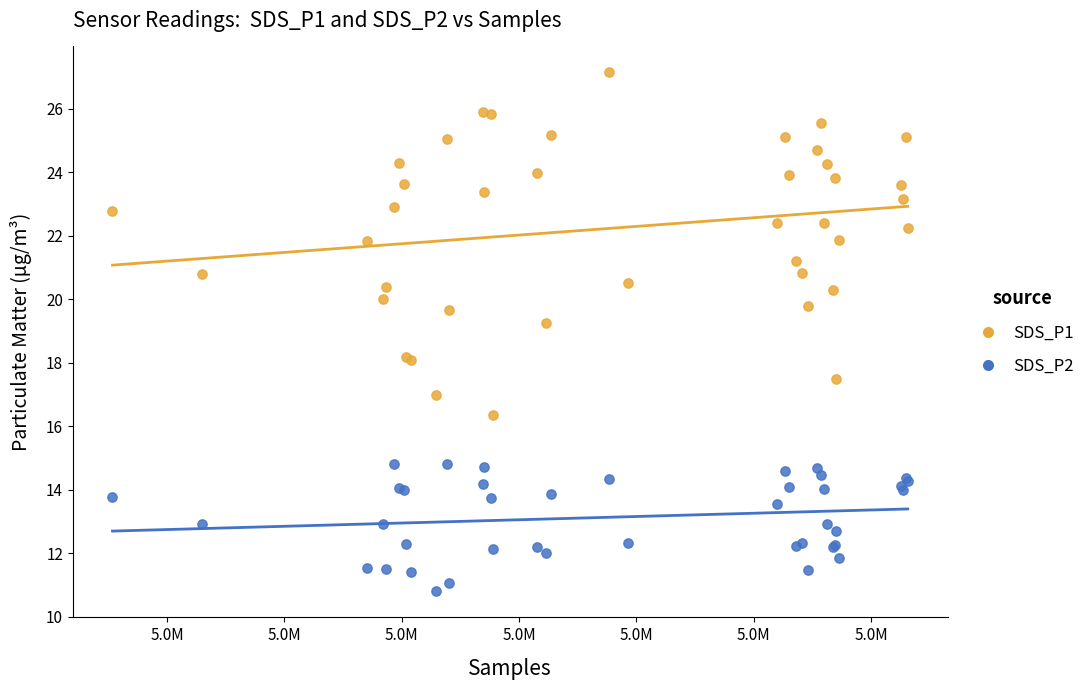

What is the X range (max minus min) for the scatter plot?

33891.0